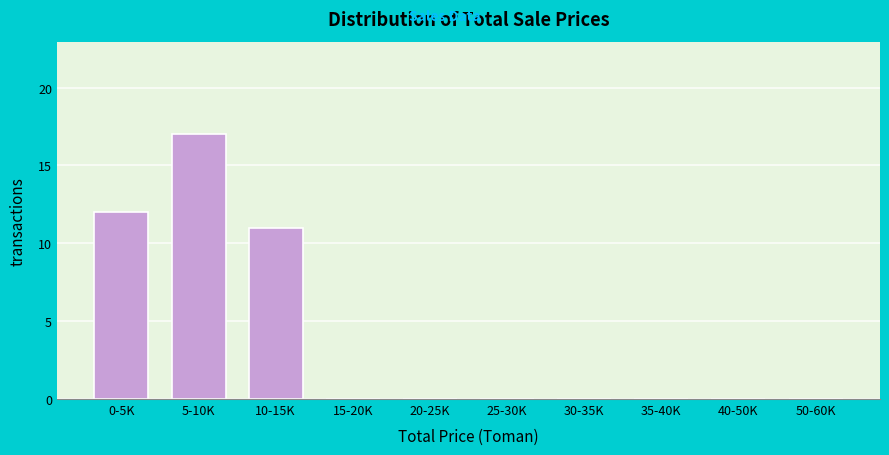

Reading right to left, list all the values displayed in this chart.

50-60K=0	40-50K=0	35-40K=0	30-35K=0	25-30K=0	20-25K=0	15-20K=0	10-15K=11	5-10K=17	0-5K=12